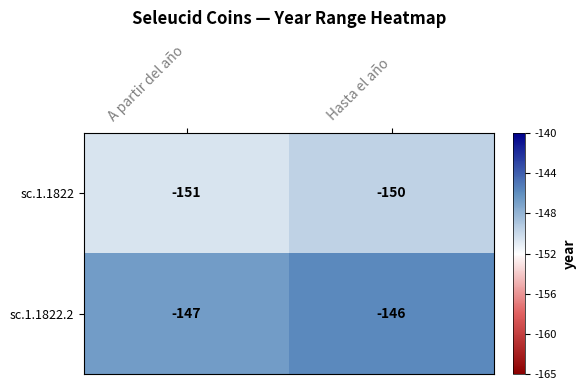

Rank the series at Hasta el año from lowest to highest value.

sc.1.1822, sc.1.1822.2